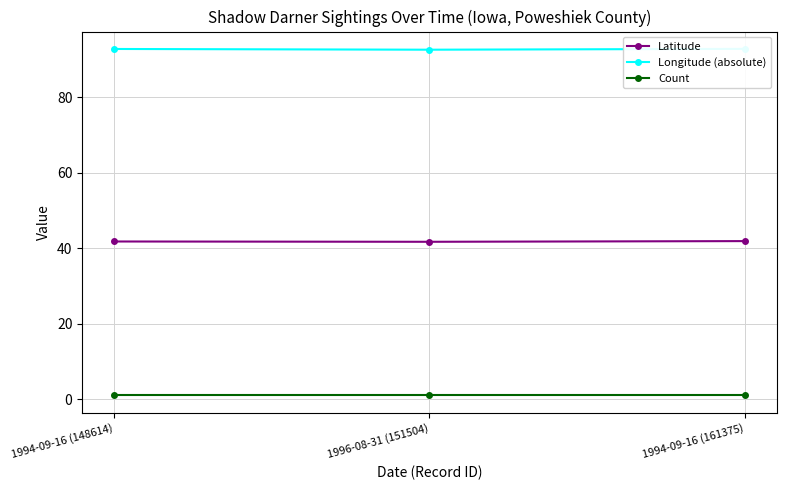

Reading right to left, transcribe all the data shown in this chart.

Latitude: 41.8	41.7	41.7
Longitude (absolute): 92.8	92.5	92.7
Count: 1.0	1.0	1.0